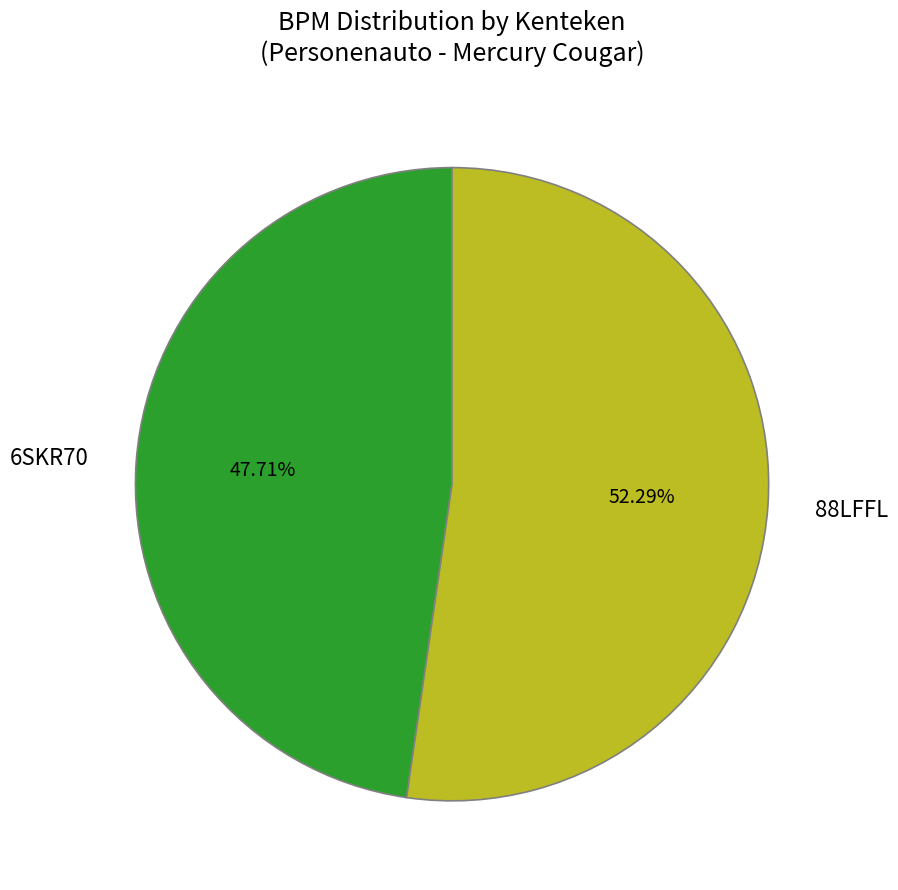

How many slices are in this pie chart?

2